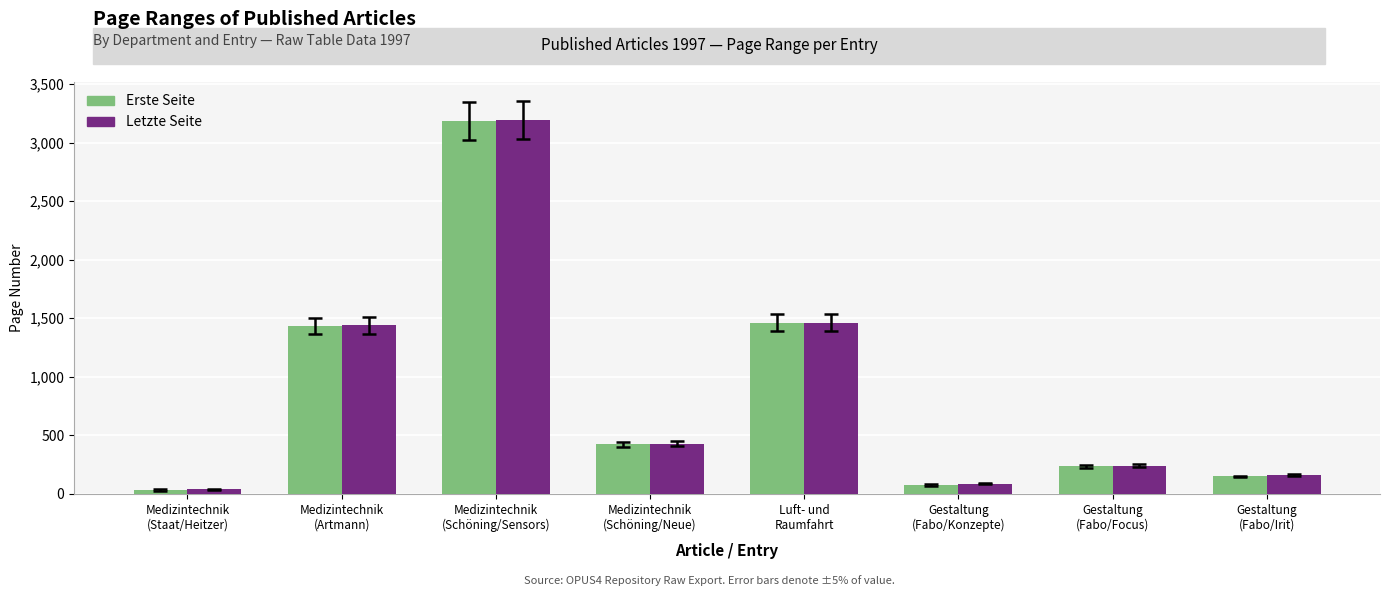

Where does the Erste Seite series first go above 423?

Medizintechnik
(Artmann)